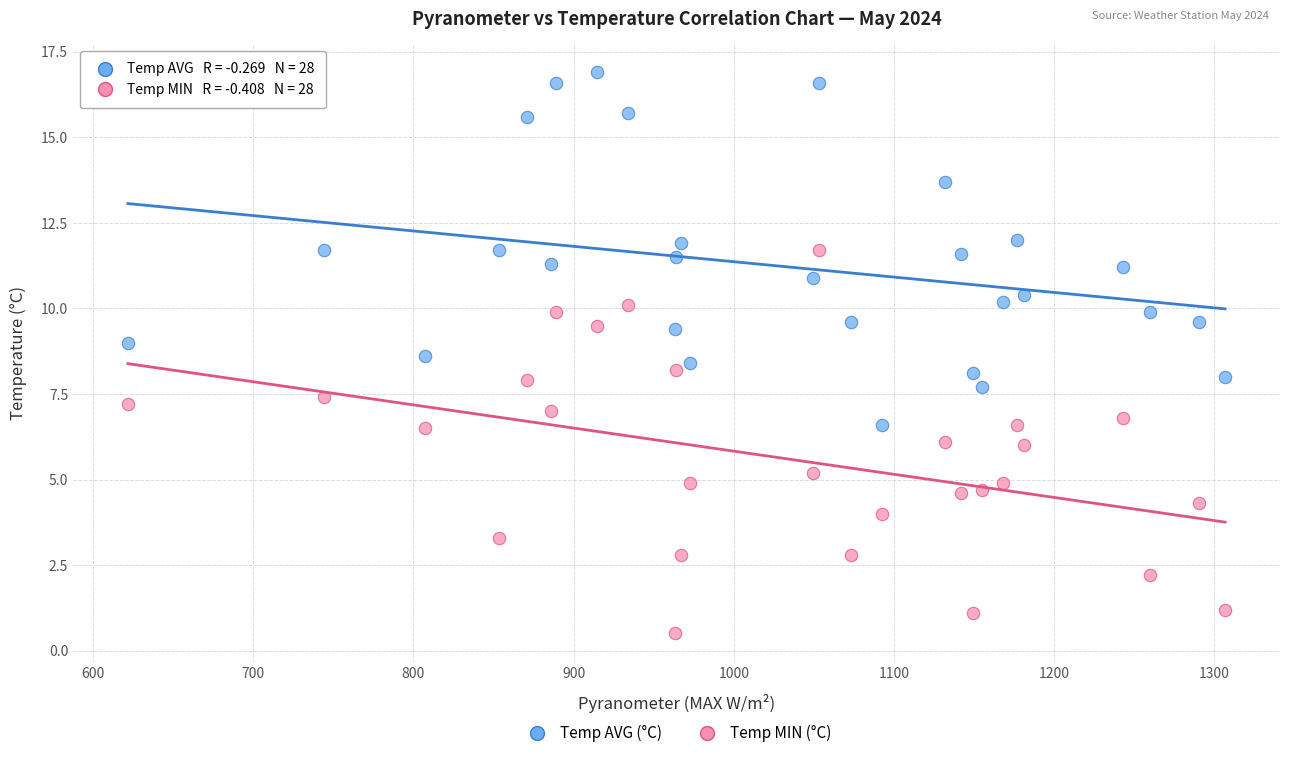

Across all data points, what is the range of X values (max minus min)?

684.9